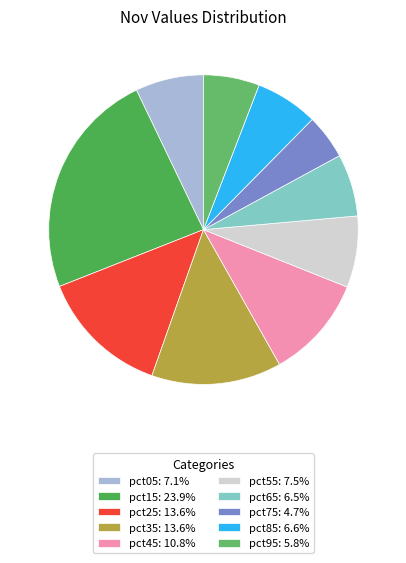

What percentage is the pct55 slice, to the nearest percent?

7%